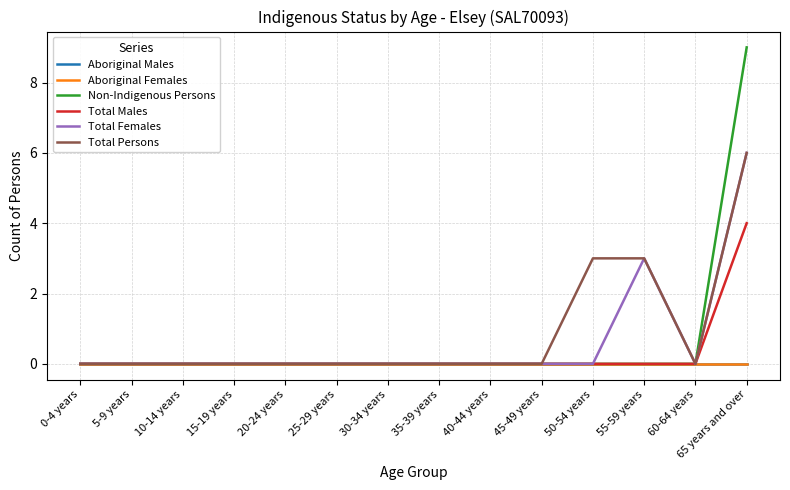

What is the label of the 2nd point from the left?

5-9 years